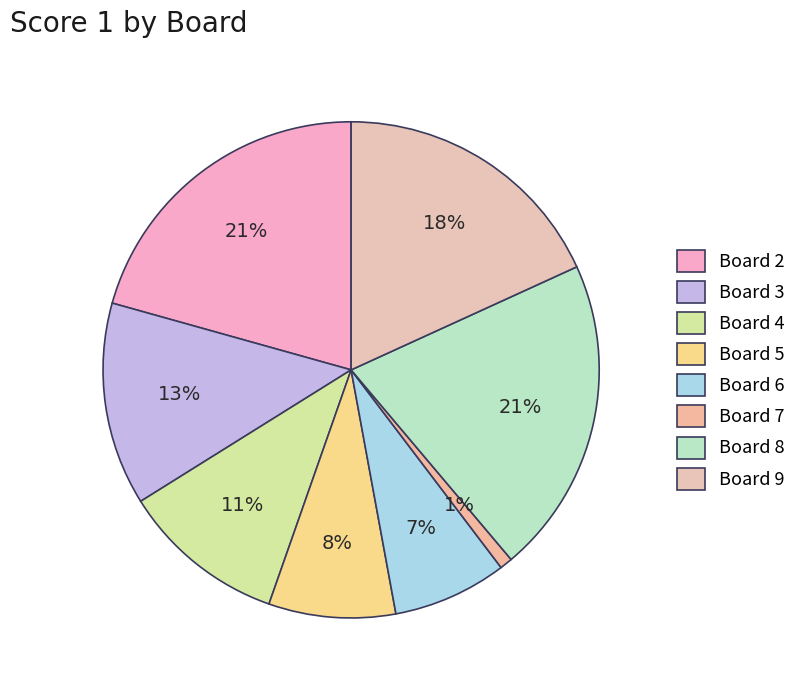

How many segments does this pie chart have?

8